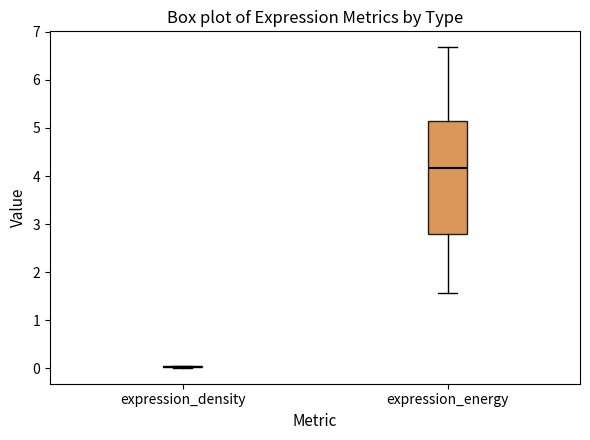

Which box is the tallest, from its lower edge to its upper edge?

expression_energy